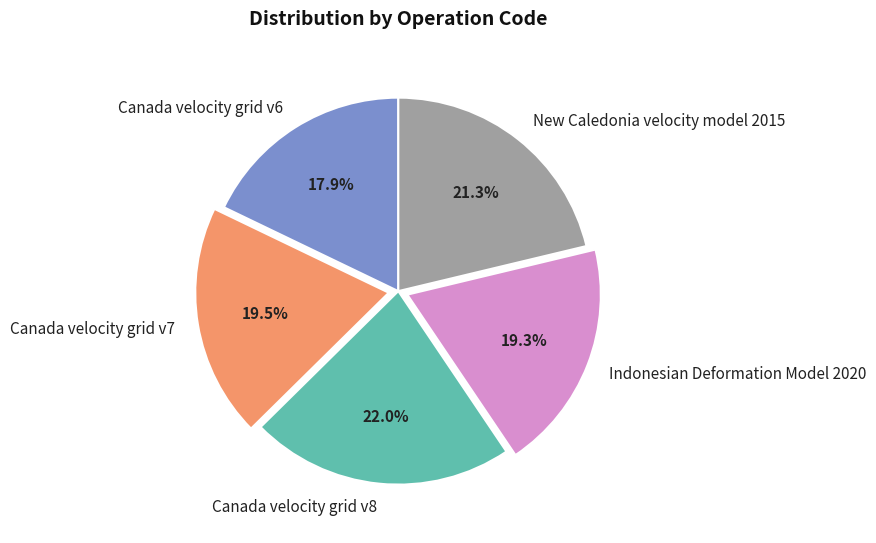

How many segments does this pie chart have?

5